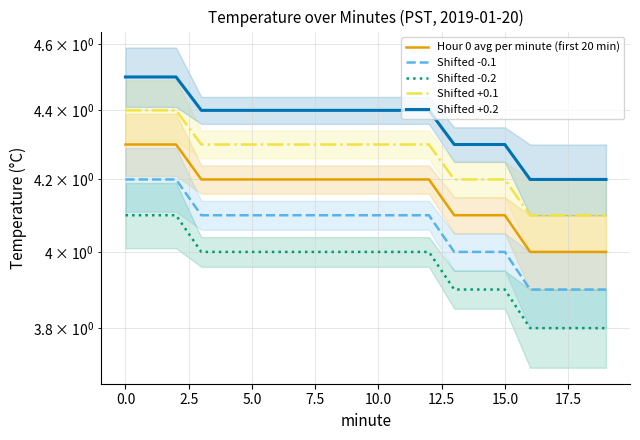

True or false: Shifted -0.1 and Shifted -0.2 cross at least once.

False